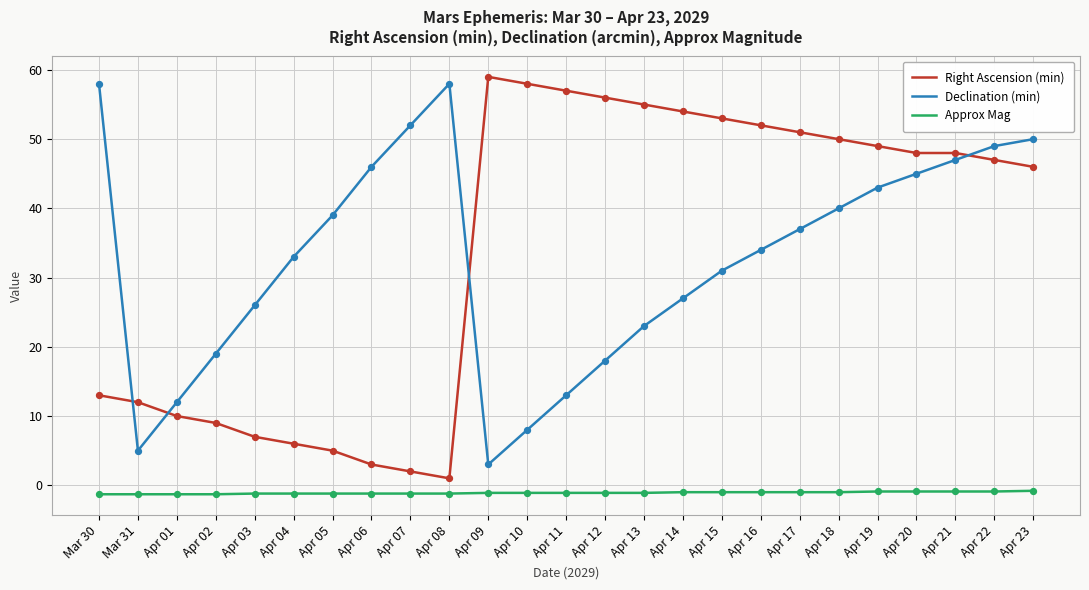

Between Mar 30 and Apr 08, which series saw the biggest shift?

Right Ascension (min)